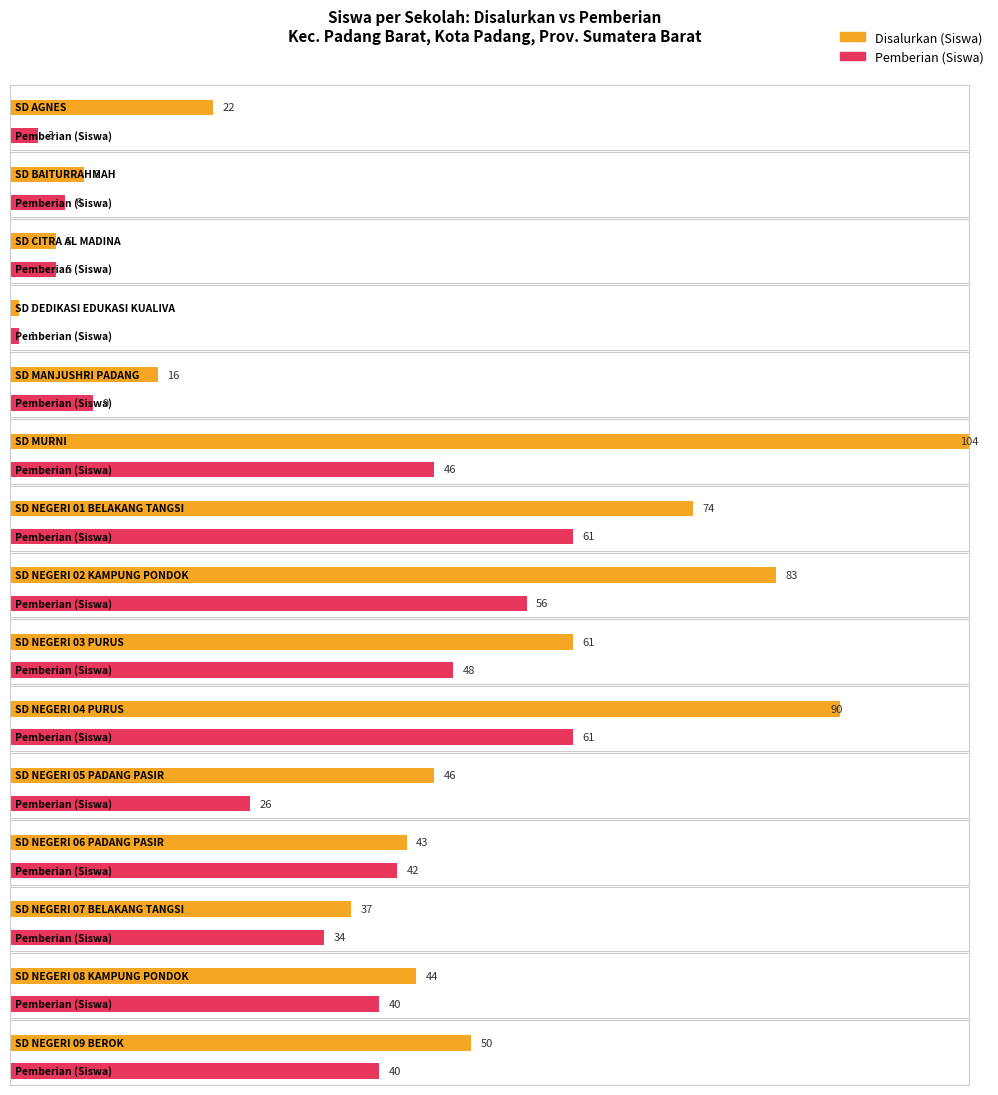

The value of Pemberian (Siswa) at SD NEGERI 01 BELAKANG TANGSI is 61. True or false?

True